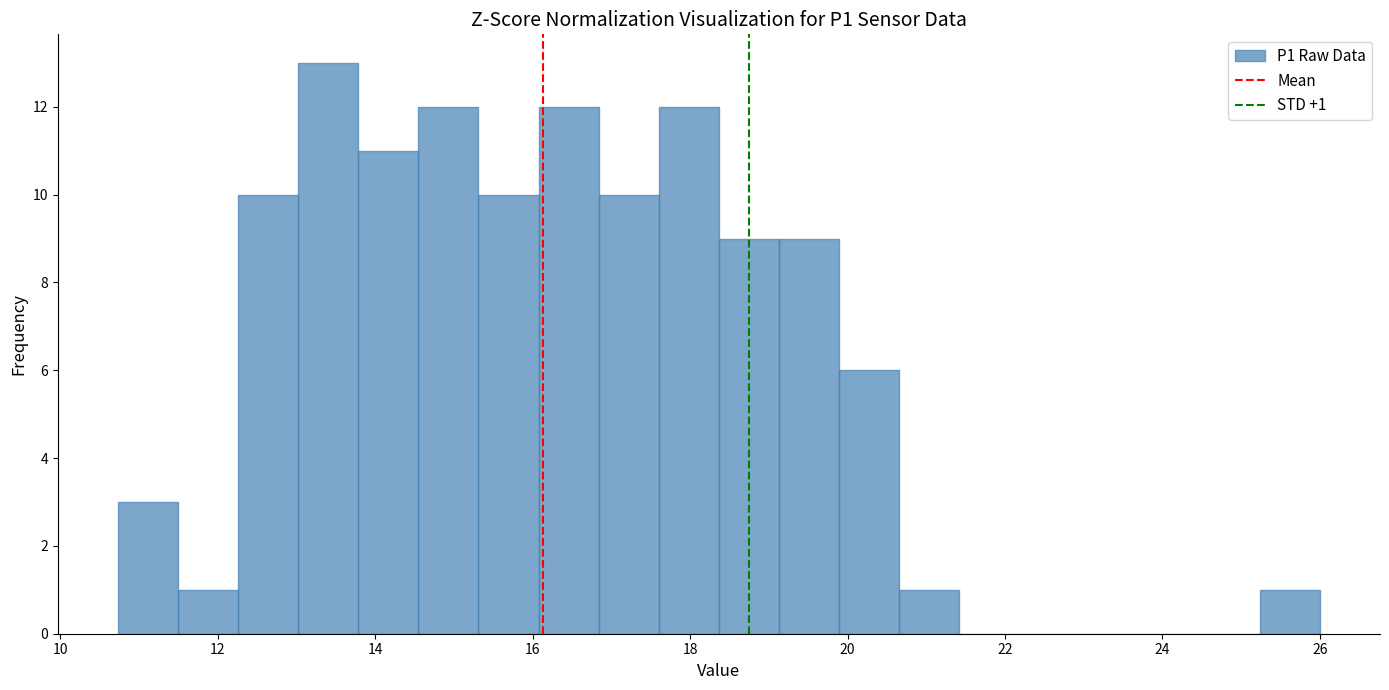

Around what value on the x-axis is the tallest bar? Give the approximate position of its centre, as read against the axis.

13.4